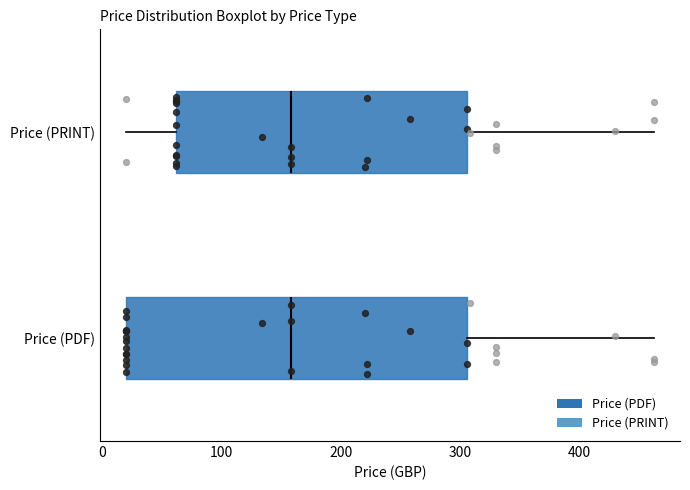

Reading bottom to top, read every box against the x-axis: the position of its median line, the range the box covers, and the ends of its whiskers. The values are not printed on the chart, so give them approximately, as read against the axis.

Price (PDF): median 160, box 20 to 310, whiskers 20 to 460
Price (PRINT): median 160, box 60 to 310, whiskers 20 to 460